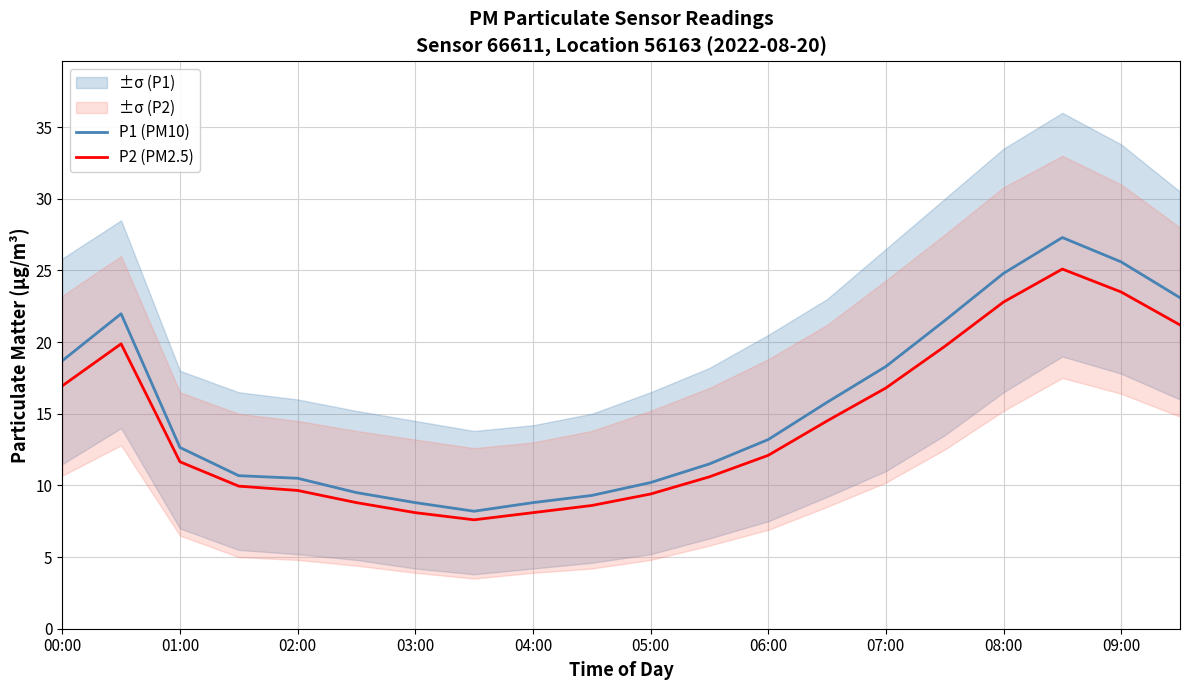

The value of P1 (PM10) at 05:00 is 14.2. True or false?

False